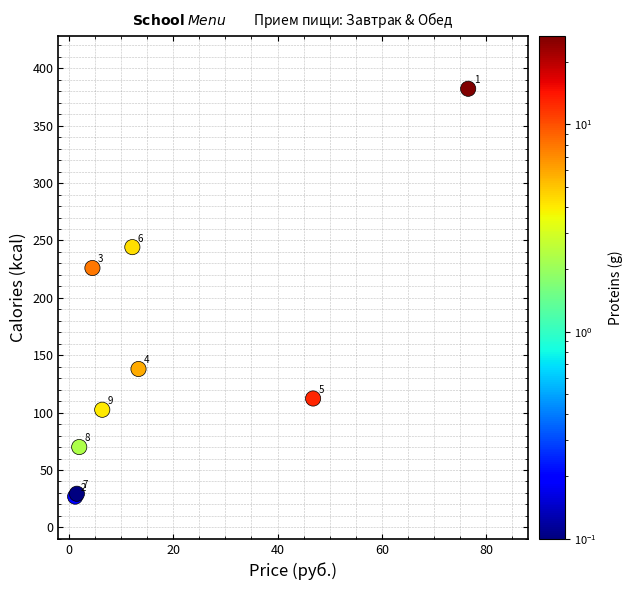

What Y value in the scatter plot is closest to 204?

226.0